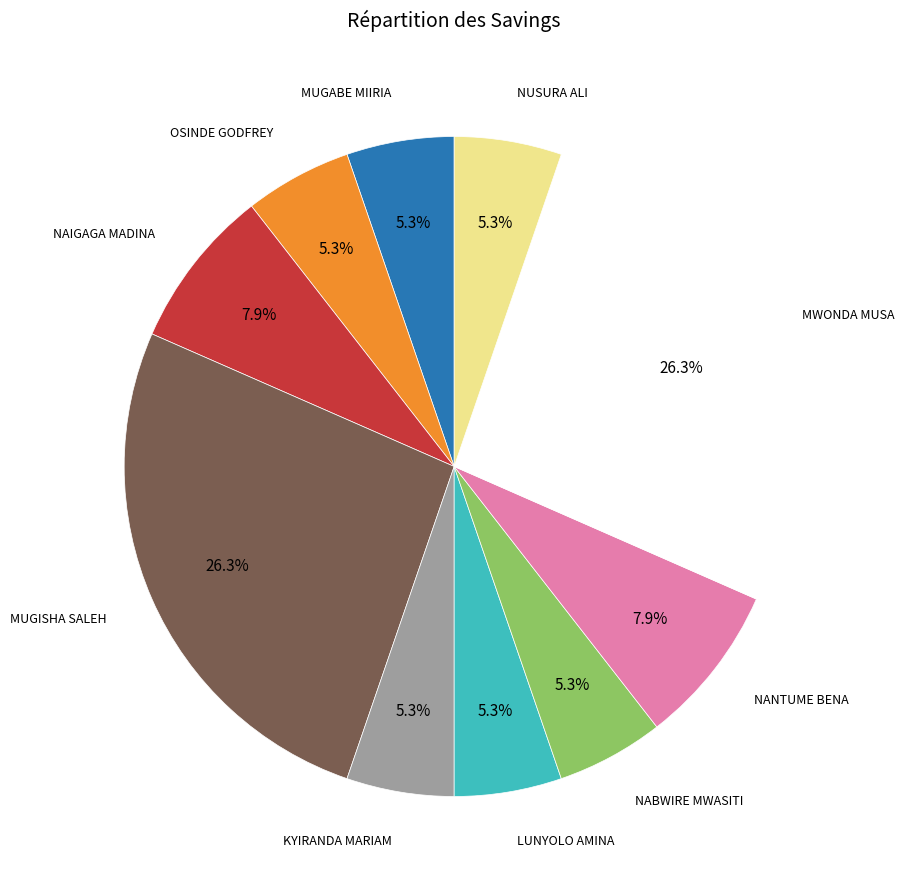

Does any single category account for the majority?

No